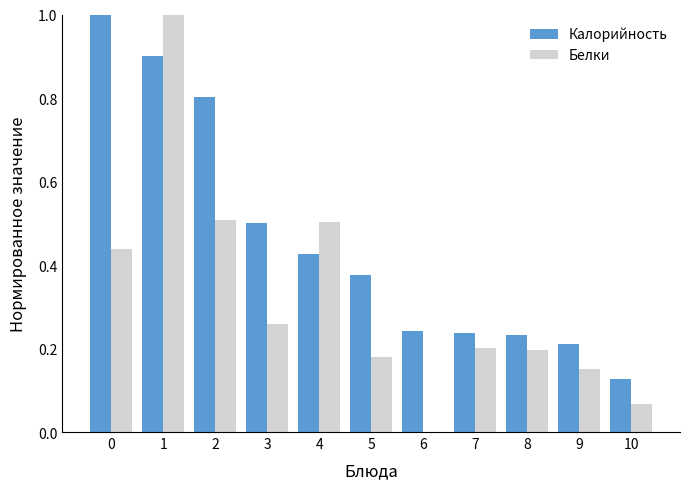

What is the total value across all series at 2?

1.3